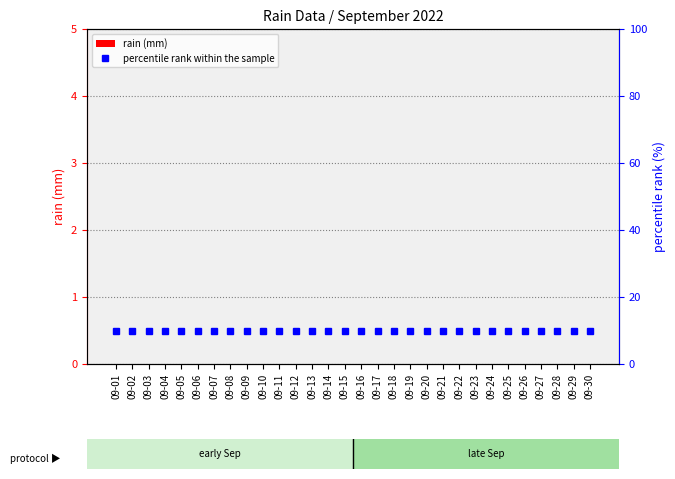

True or false: percentile rank within the sample has a value of 10 at 09-19.

True